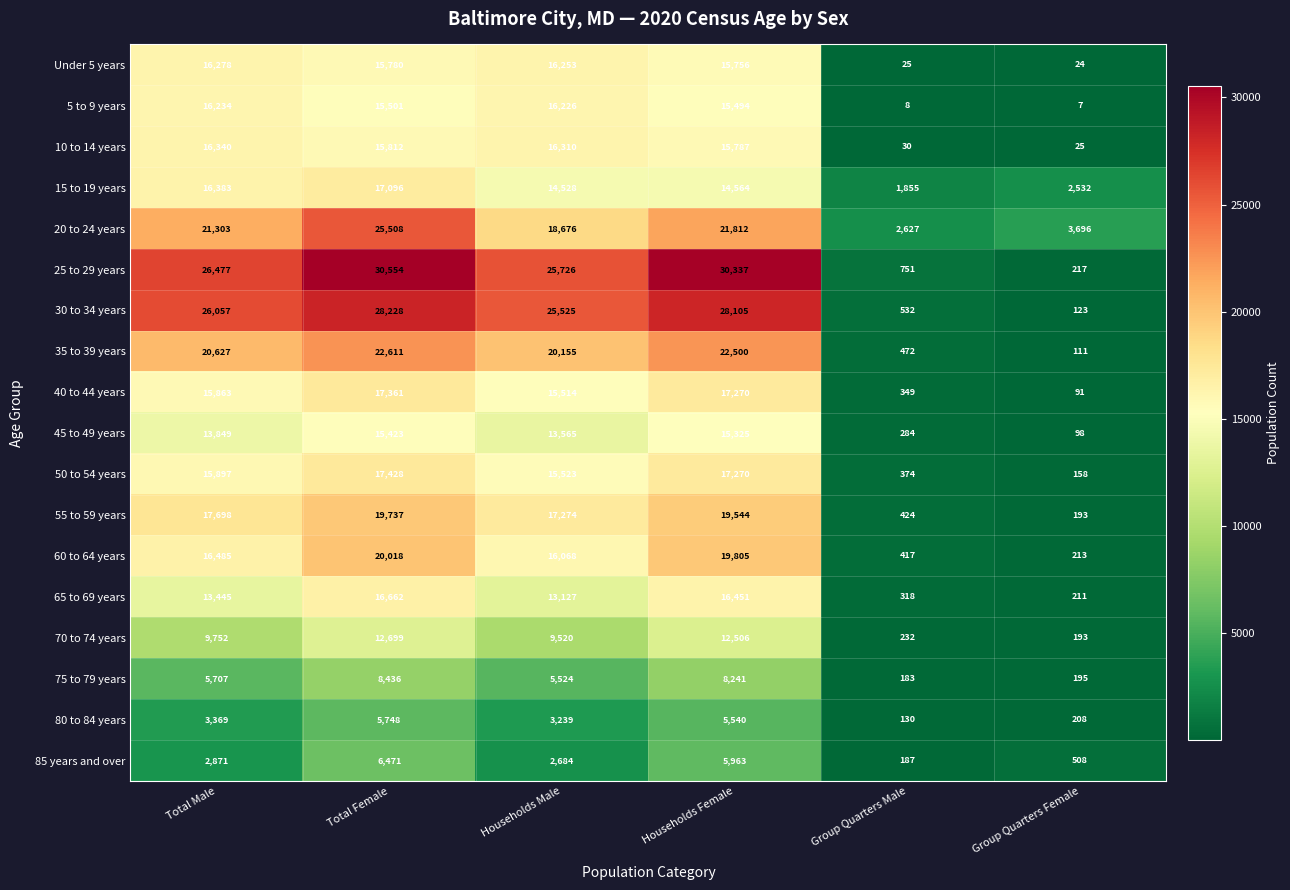

The 10 to 14 years series shows 16310 at Households Male. True or false?

True